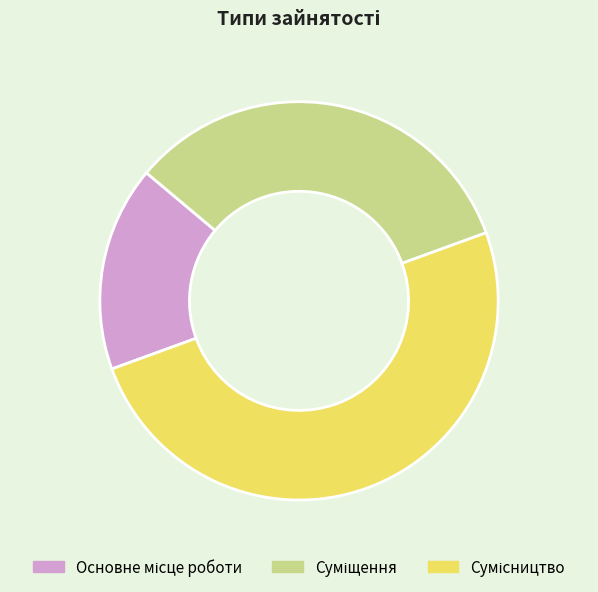

Does Суміщення account for over 50% of the chart?

No